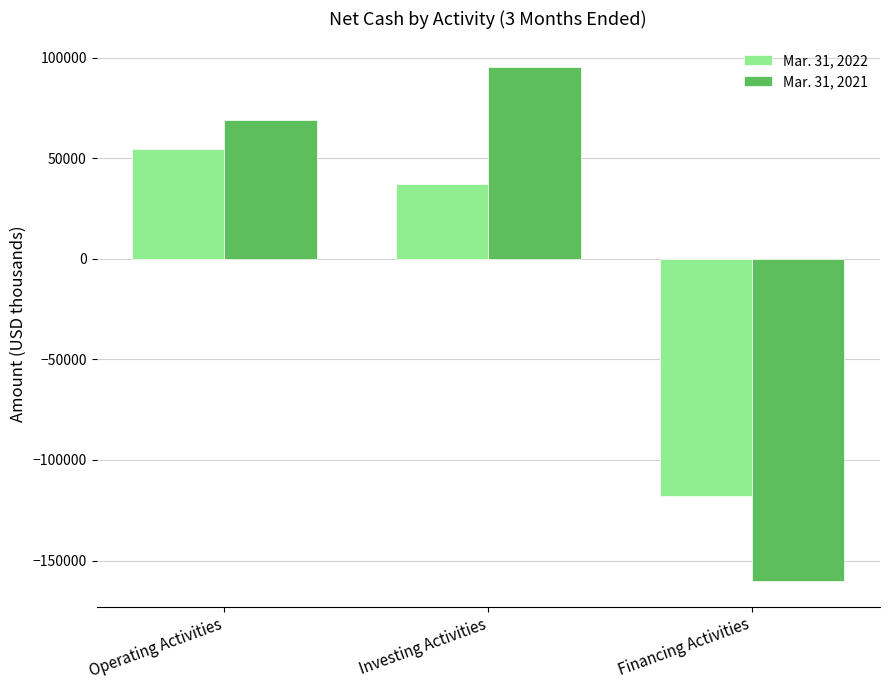

What is the difference between the maximum and minimum values in the Mar. 31, 2022 series?

172546